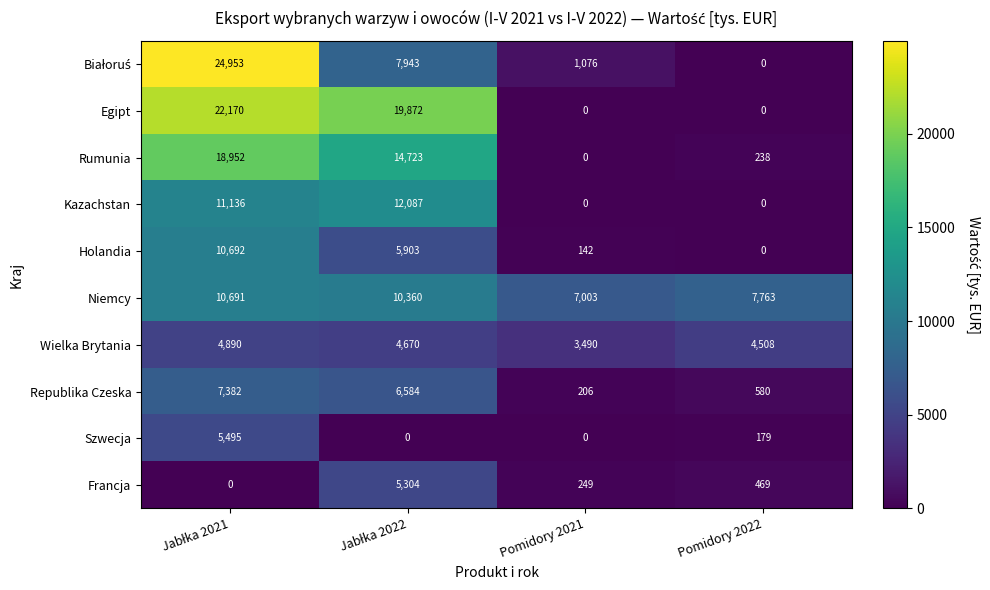

How many Wielka Brytania values are between 4508 and 4890?

3